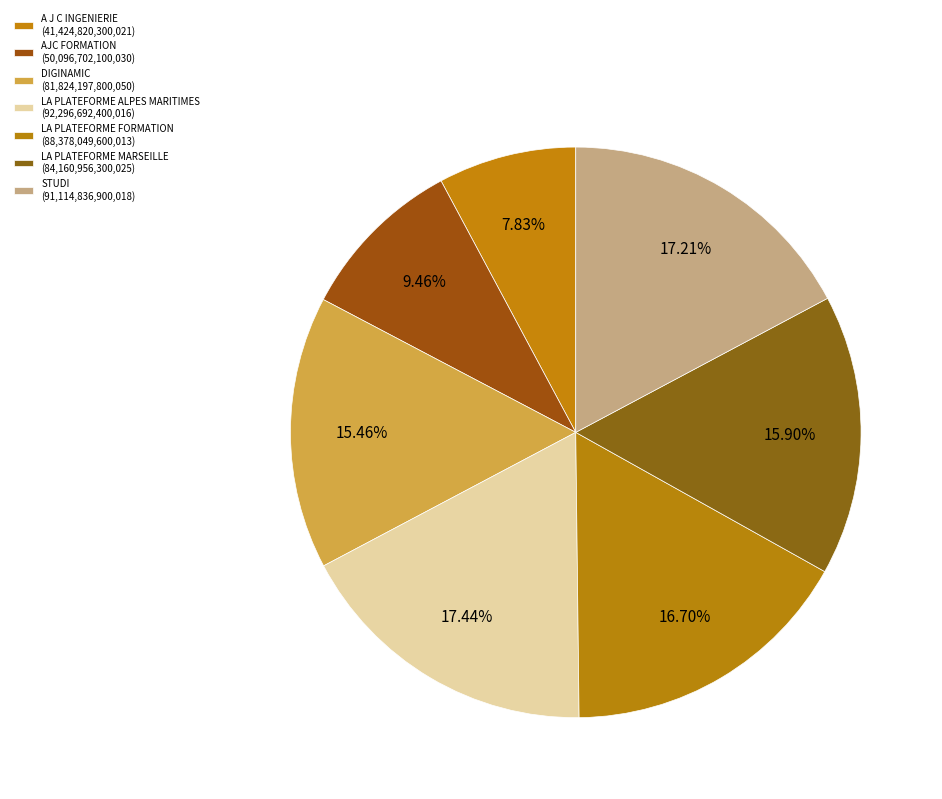

Is the sum of LA PLATEFORME FORMATION and A J C INGENIERIE greater than half?

No